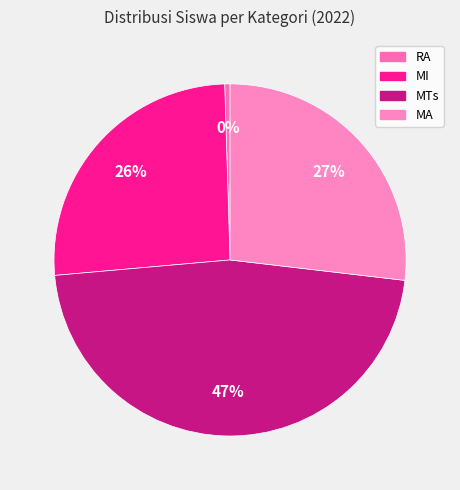

True or false: RA accounts for 0% of the total.

True